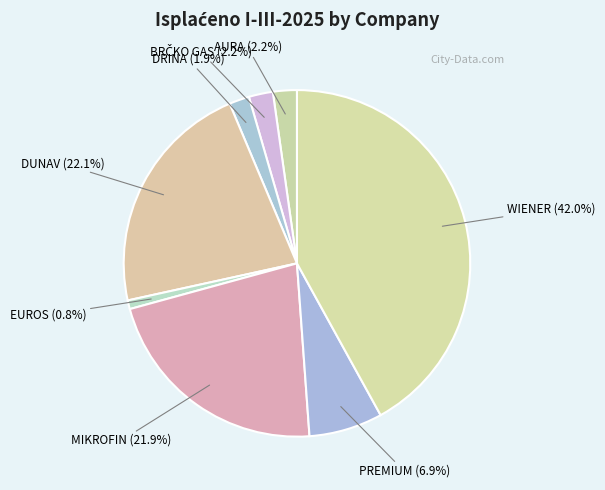

Do DUNAV and MIKROFIN together represent more than half of the pie?

No